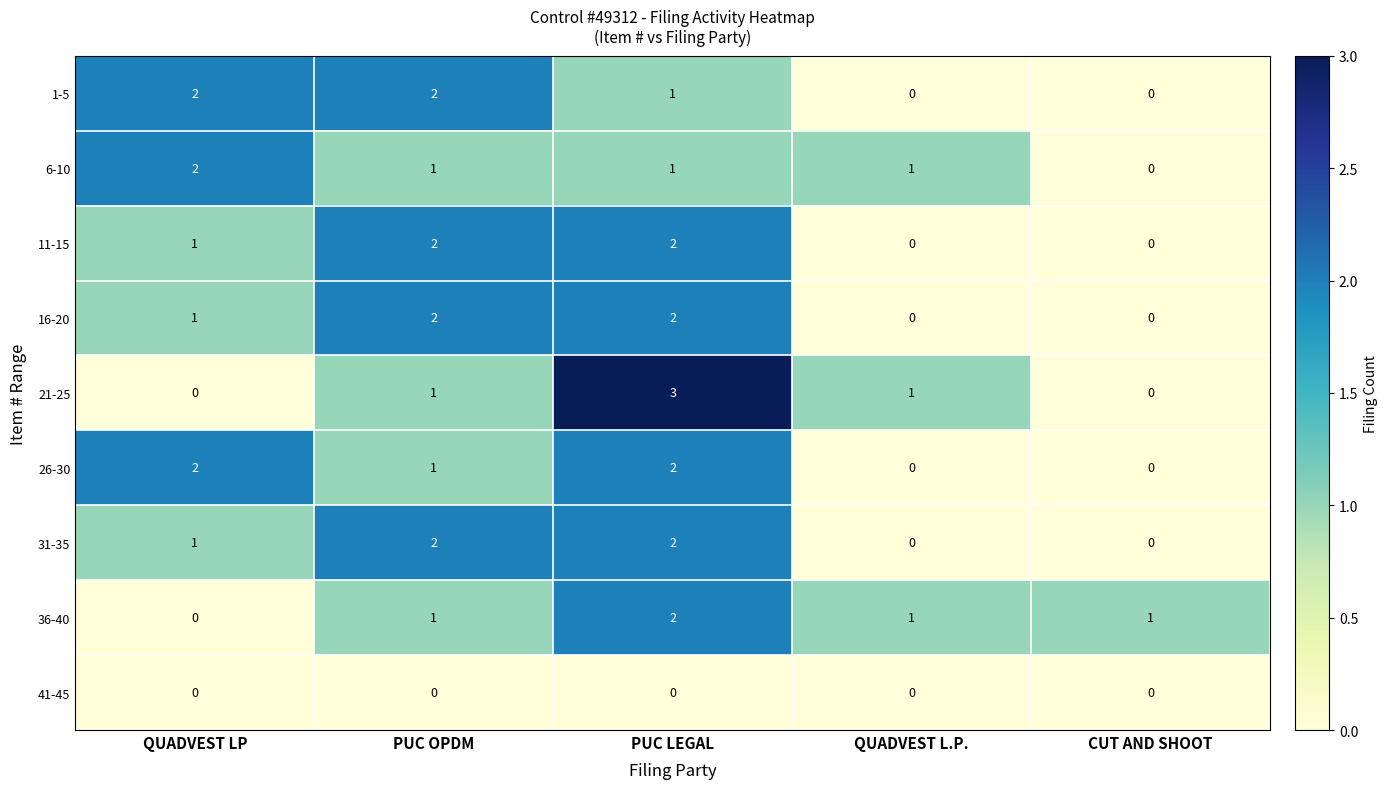

Count the 1-5 values in the range 0 to 2.

5